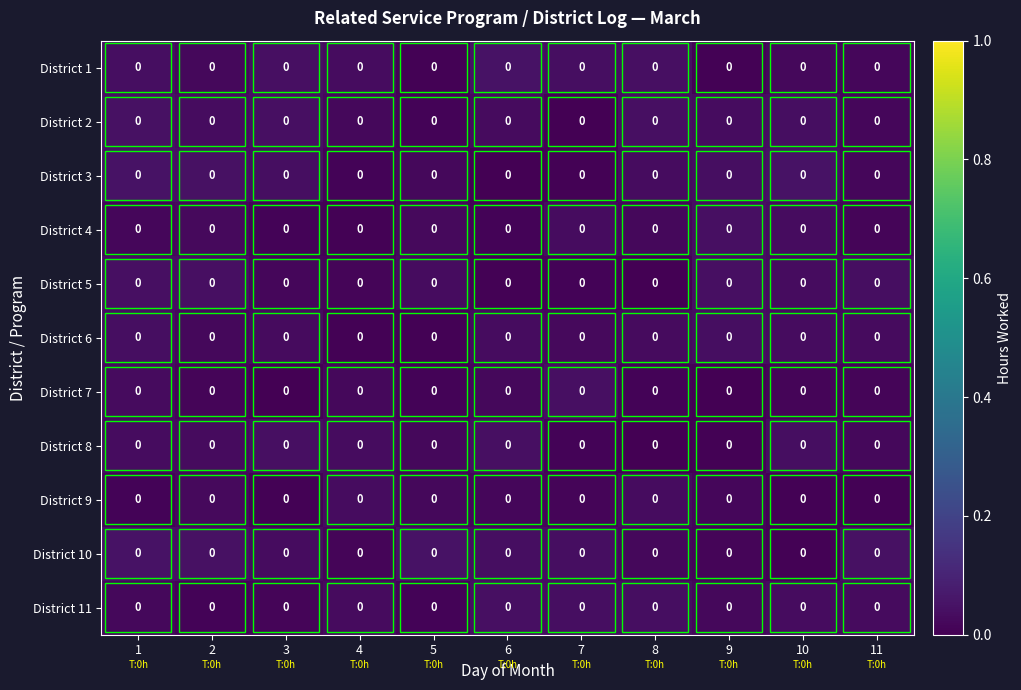

Reading left to right, list all the values displayed in this chart.

District 1: 1=0.0	2=0.0	3=0.0	4=0.0	5=0.0	6=0.0	7=0.0	8=0.0	9=0.0	10=0.0	11=0.0
District 2: 1=0.0	2=0.0	3=0.0	4=0.0	5=0.0	6=0.0	7=0.0	8=0.0	9=0.0	10=0.0	11=0.0
District 3: 1=0.0	2=0.0	3=0.0	4=0.0	5=0.0	6=0.0	7=0.0	8=0.0	9=0.0	10=0.0	11=0.0
District 4: 1=0.0	2=0.0	3=0.0	4=0.0	5=0.0	6=0.0	7=0.0	8=0.0	9=0.0	10=0.0	11=0.0
District 5: 1=0.0	2=0.0	3=0.0	4=0.0	5=0.0	6=0.0	7=0.0	8=0.0	9=0.0	10=0.0	11=0.0
District 6: 1=0.0	2=0.0	3=0.0	4=0.0	5=0.0	6=0.0	7=0.0	8=0.0	9=0.0	10=0.0	11=0.0
District 7: 1=0.0	2=0.0	3=0.0	4=0.0	5=0.0	6=0.0	7=0.0	8=0.0	9=0.0	10=0.0	11=0.0
District 8: 1=0.0	2=0.0	3=0.0	4=0.0	5=0.0	6=0.0	7=0.0	8=0.0	9=0.0	10=0.0	11=0.0
District 9: 1=0.0	2=0.0	3=0.0	4=0.0	5=0.0	6=0.0	7=0.0	8=0.0	9=0.0	10=0.0	11=0.0
District 10: 1=0.0	2=0.0	3=0.0	4=0.0	5=0.0	6=0.0	7=0.0	8=0.0	9=0.0	10=0.0	11=0.0
District 11: 1=0.0	2=0.0	3=0.0	4=0.0	5=0.0	6=0.0	7=0.0	8=0.0	9=0.0	10=0.0	11=0.0